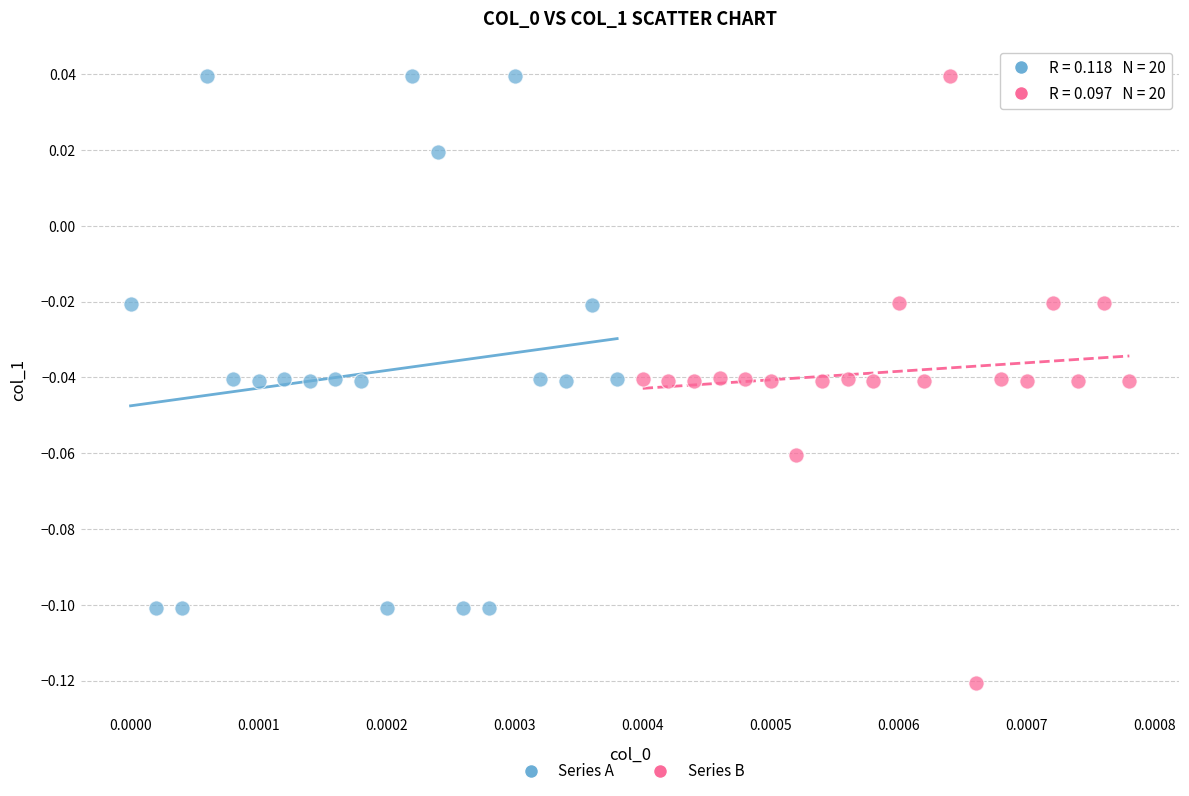

Which series contains the lowest Y value?

Series B